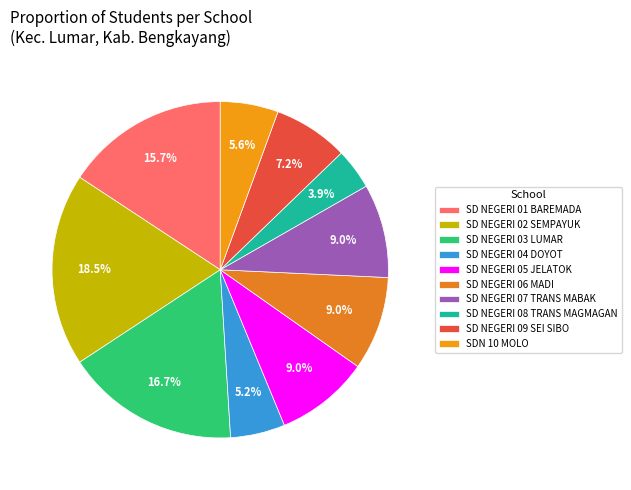

To the nearest percent, what is the combined percentage of SDN 10 MOLO and SD NEGERI 05 JELATOK?

15%